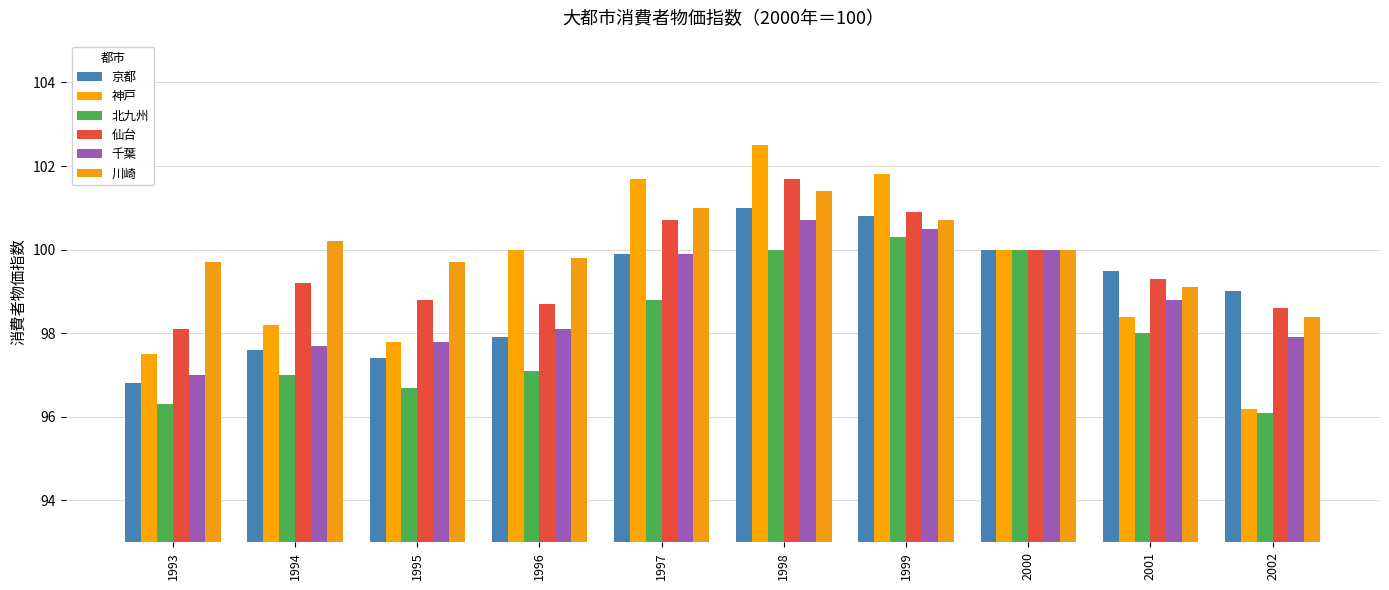

At which label does 北九州 reach its peak?

1999